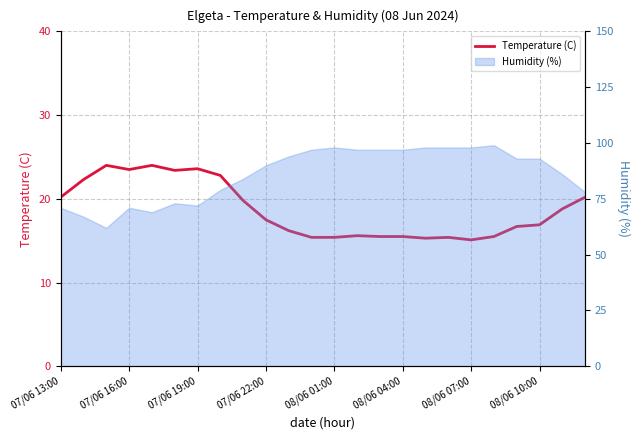

What is the value of the 15th point from the left?

15.5